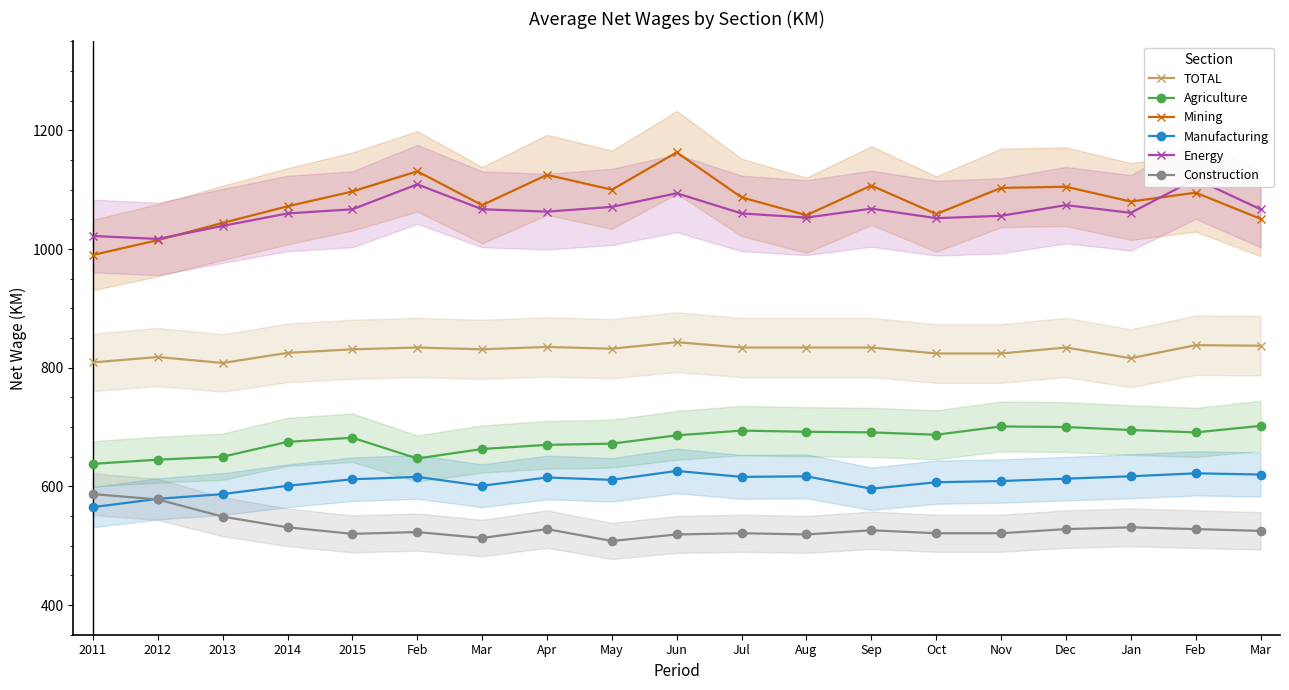

Reading left to right, list all the values displayed in this chart.

TOTAL: 809	818	808	825	831	834	831	835	832	843	834	834	834	824	824	834	816	838	837
Agriculture: 638	645	650	675	682	647	663	670	672	686	694	692	691	687	701	700	695	691	702
Mining: 990	1015	1044	1072	1097	1131	1074	1125	1100	1163	1087	1057	1107	1059	1103	1105	1080	1095	1051
Manufacturing: 565	579	587	601	612	616	601	615	611	626	616	617	596	607	609	613	617	622	620
Energy: 1022	1017	1039	1060	1067	1109	1067	1063	1071	1094	1060	1053	1068	1052	1056	1074	1061	1118	1067
Construction: 587	578	549	531	520	523	513	528	508	519	521	519	526	521	521	528	531	528	525